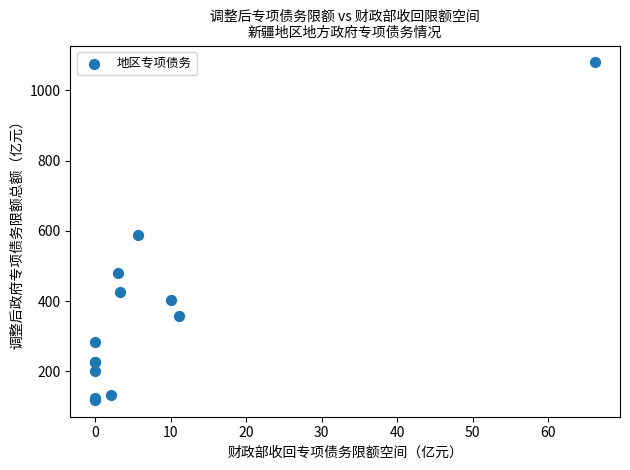

What Y value in the scatter plot is closest to 599?

586.8